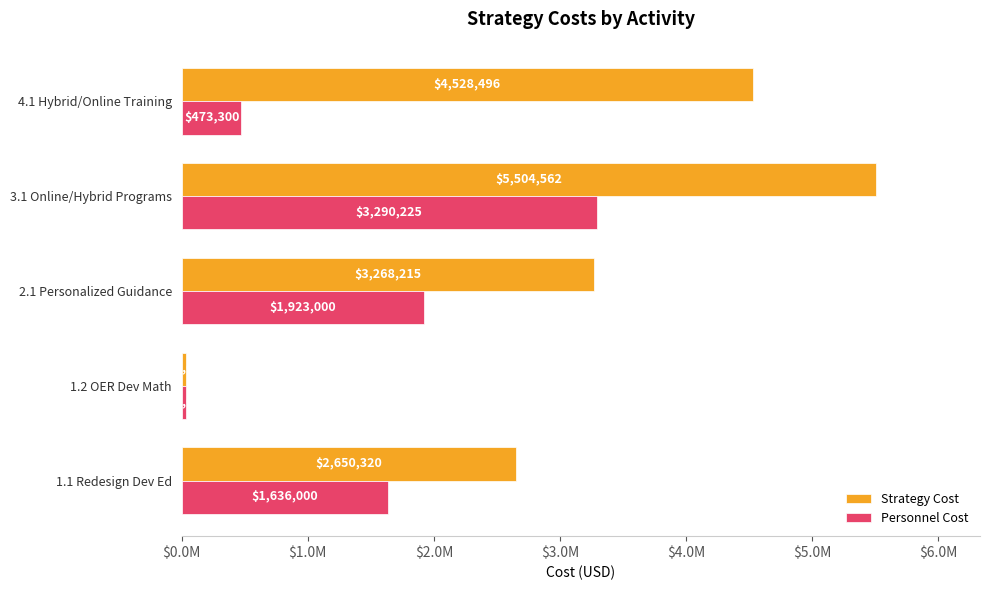

At how many categories does at least one series exceed 3788210?

2